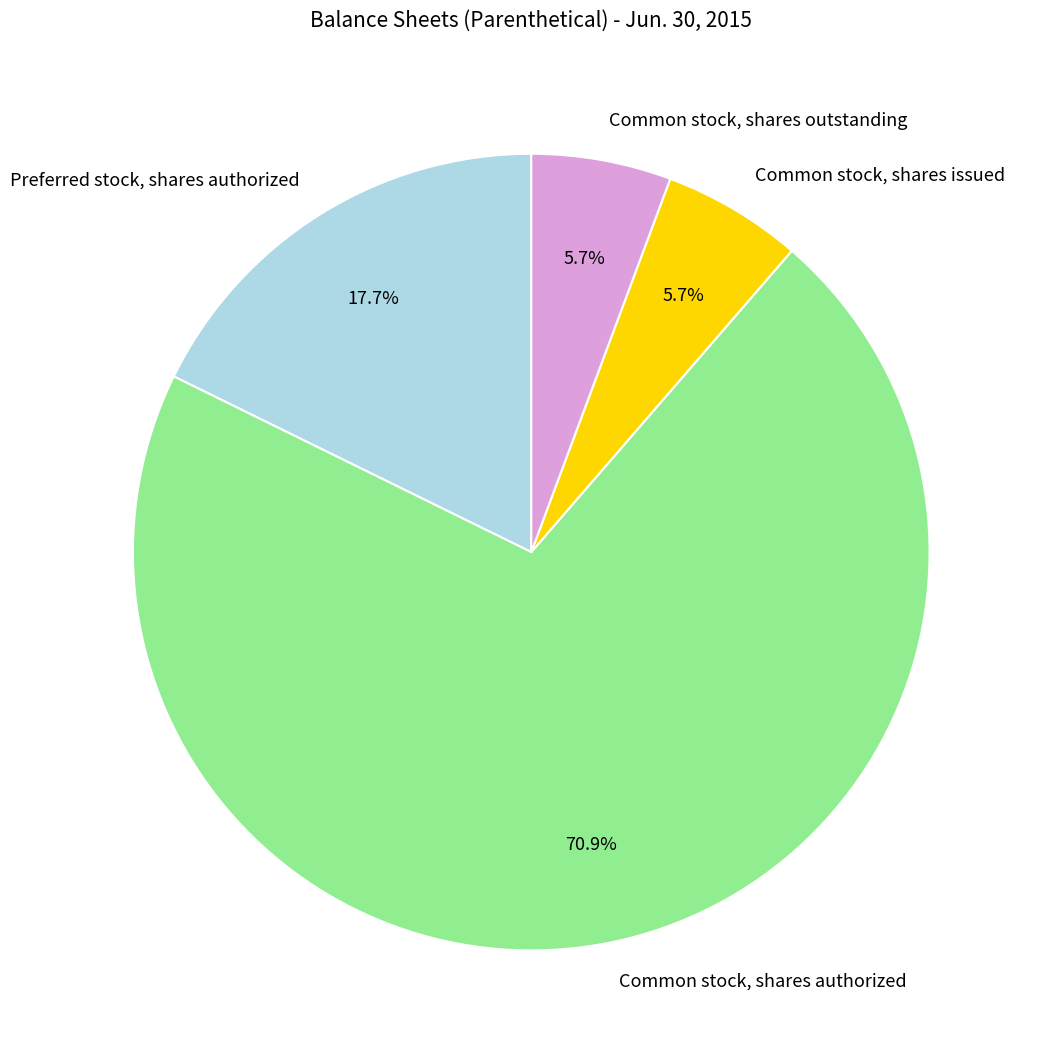

Between Common stock, shares authorized and Preferred stock, shares authorized, which is larger?

Common stock, shares authorized